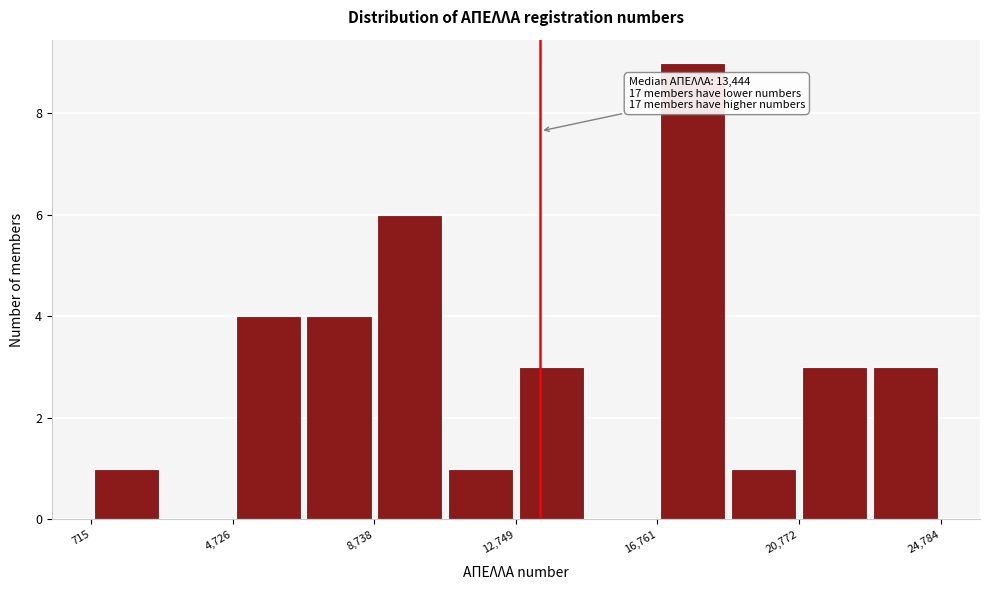

Over which range of the x-axis is the bar tallest?

17000 to 19000